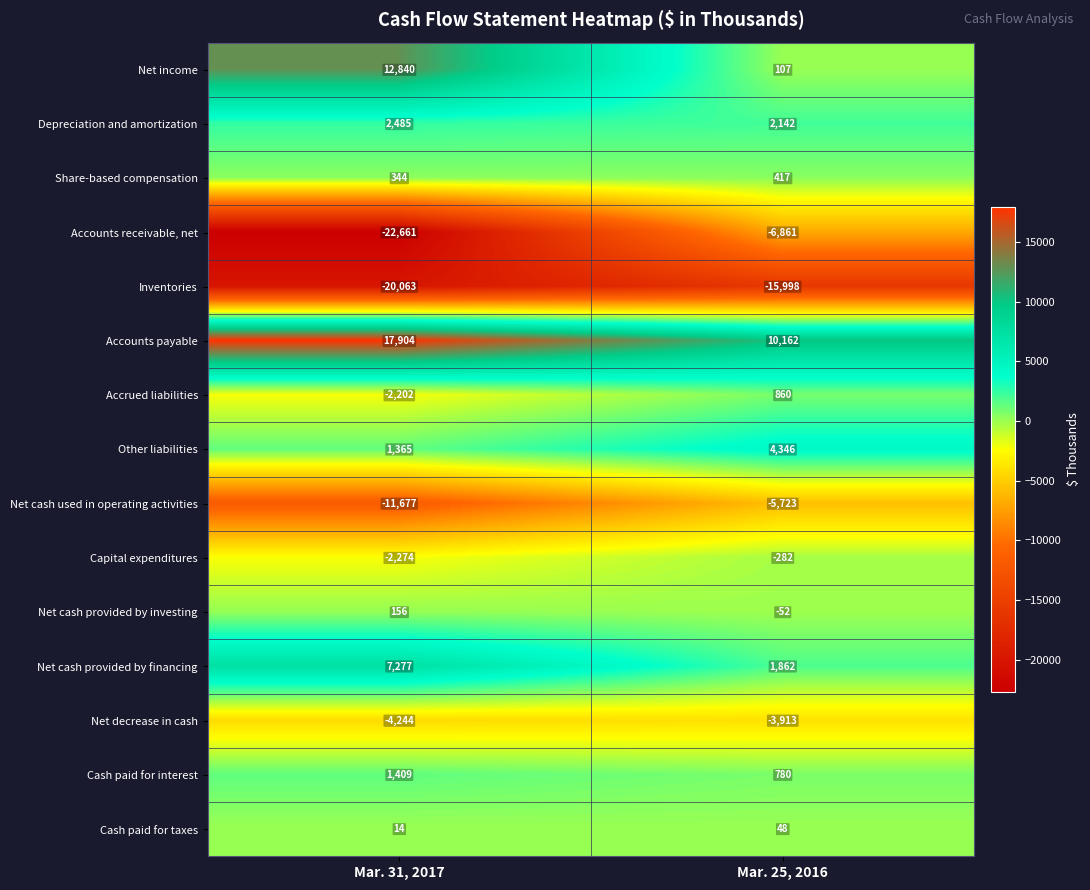

Which label corresponds to the smallest value in the chart?

Mar. 31, 2017